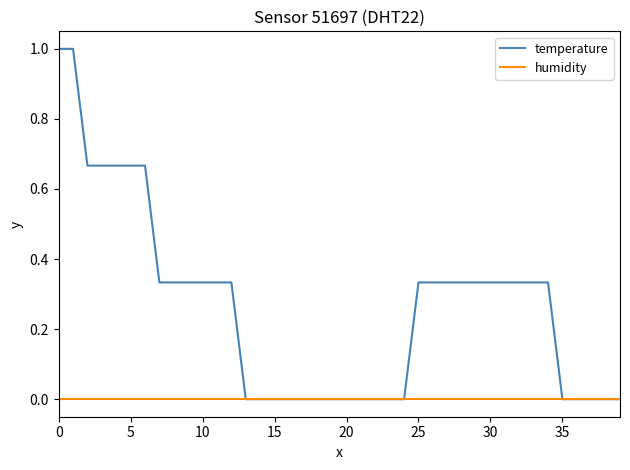

Rank the series by their average value, from highest to lowest.

temperature, humidity